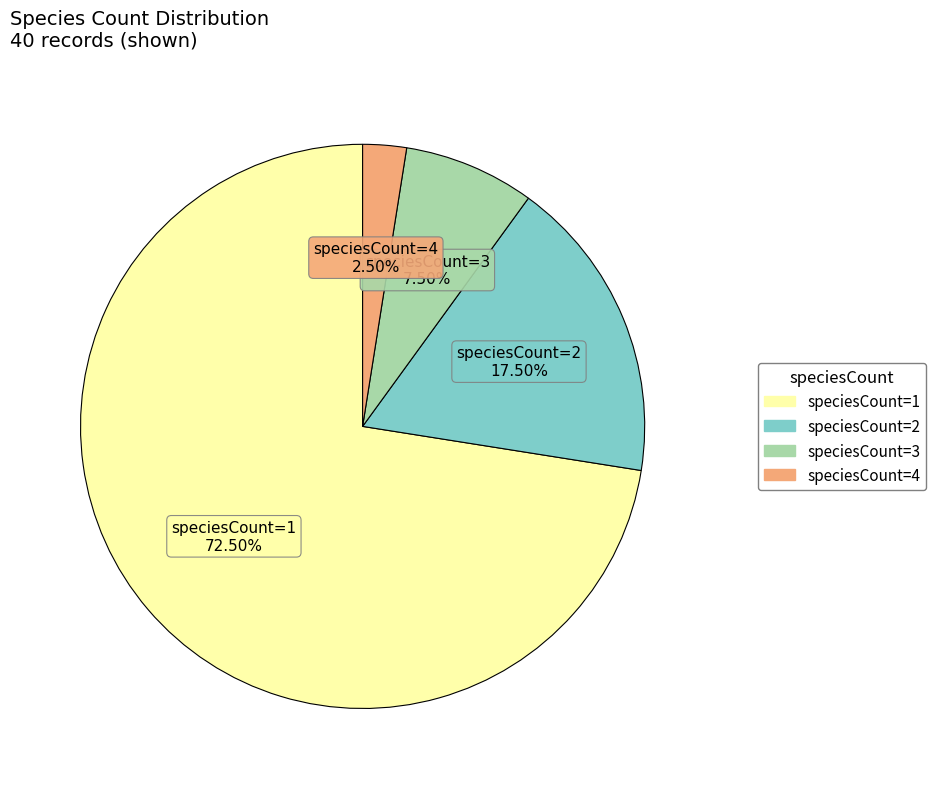

What percentage is NOT represented by speciesCount=1?

27.5%